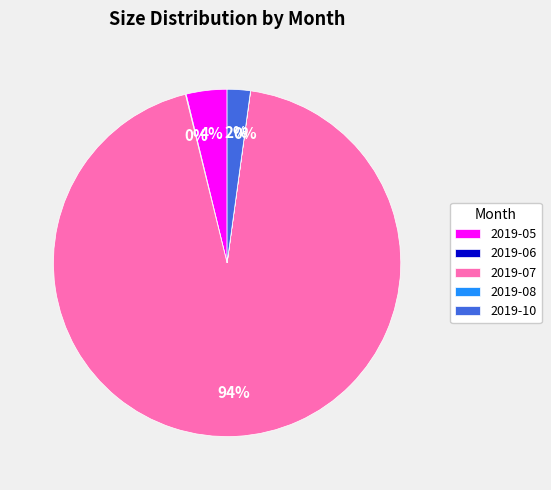

Is it true that 2019-05 is 4% of the pie?

True